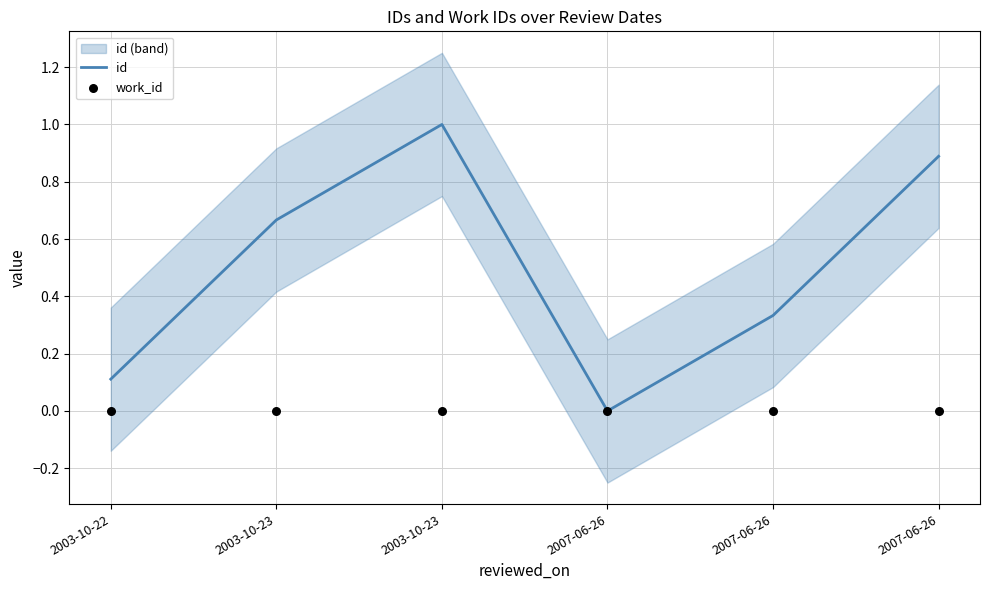

Which series contains the lowest Y value?

id